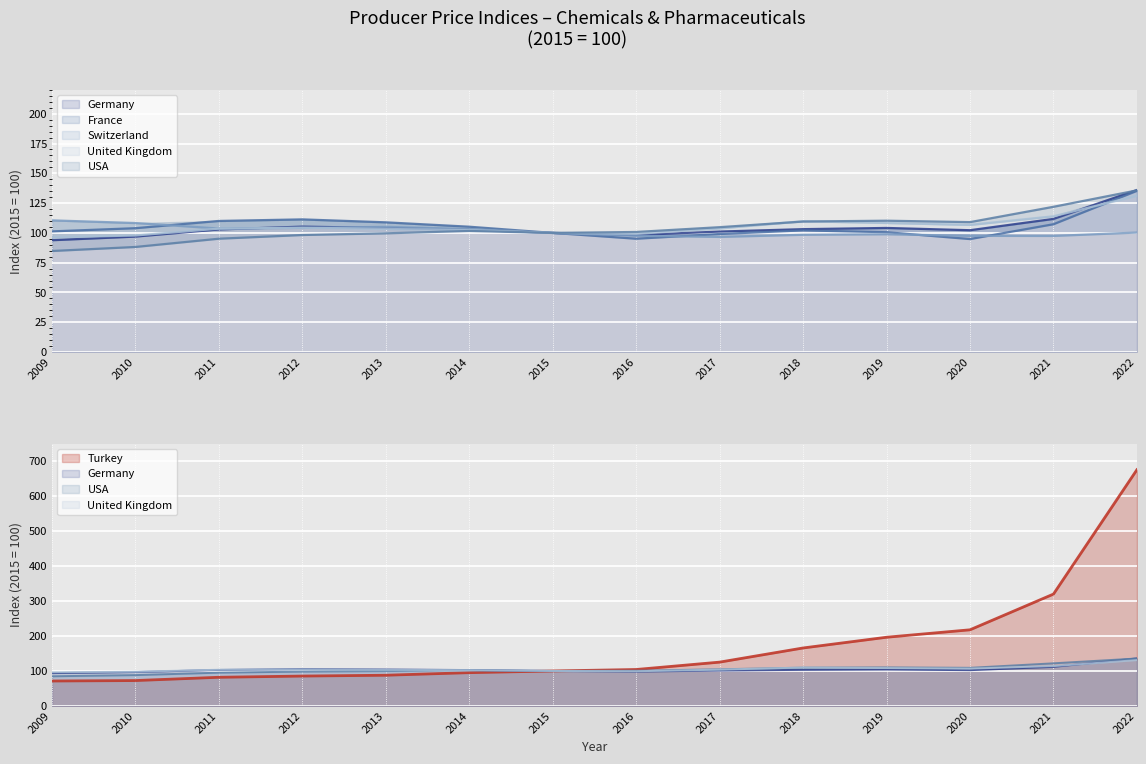

Does the chart display data point markers on the line(s)?

No